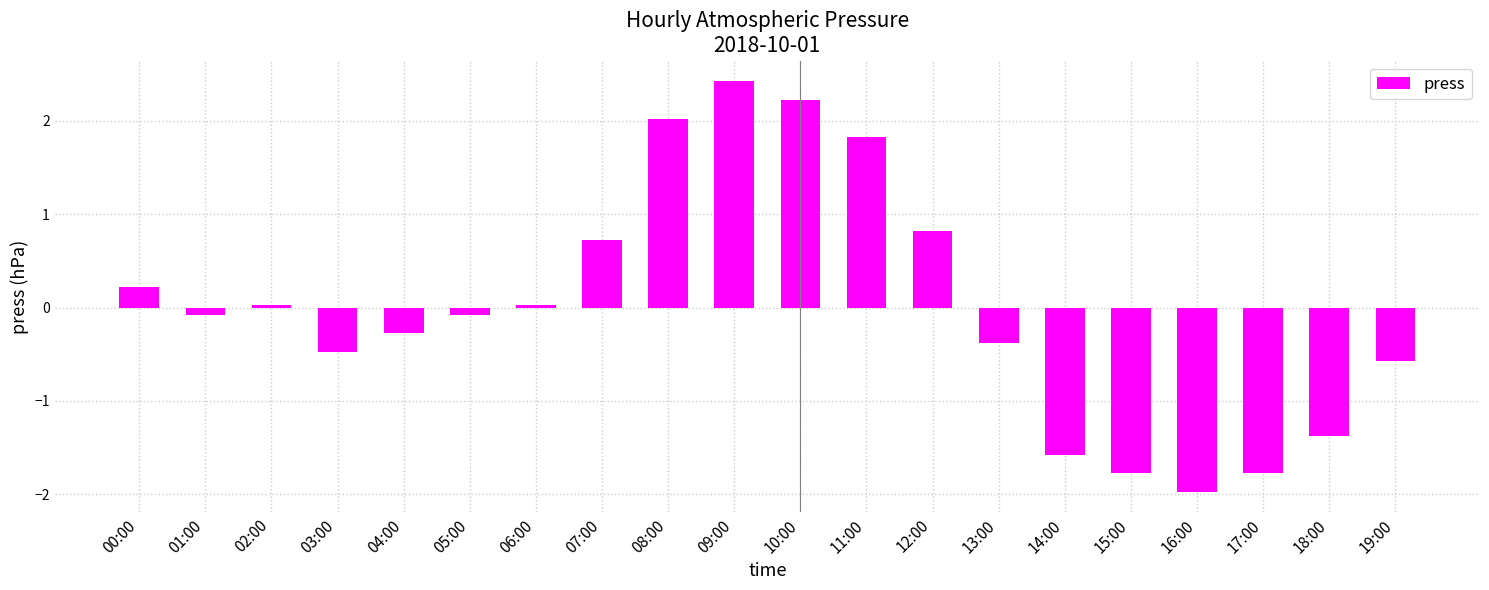

How many categories are shown in the chart?

20